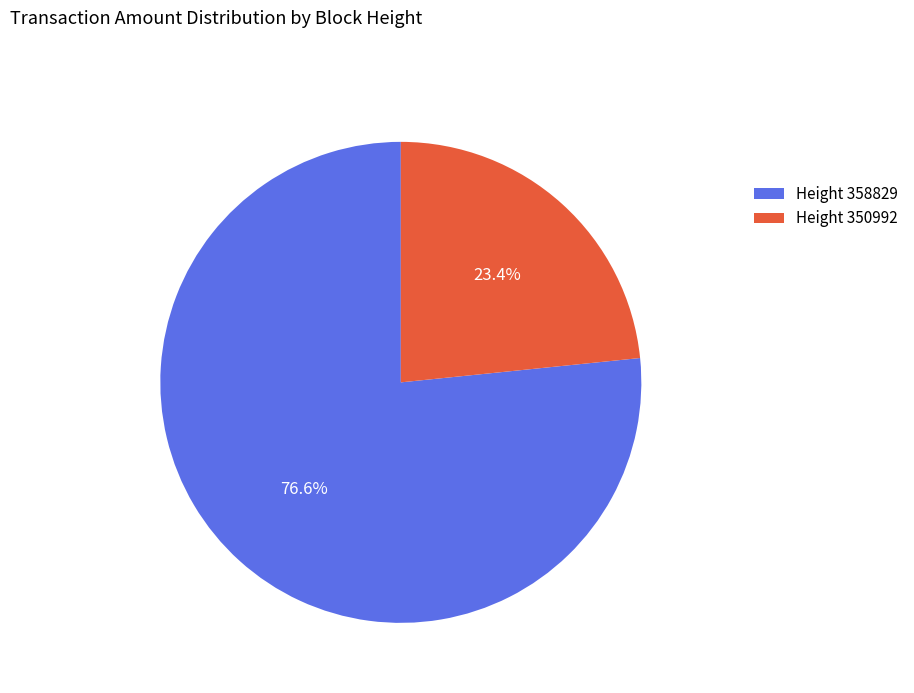

Is Height 358829 the majority of the pie?

Yes